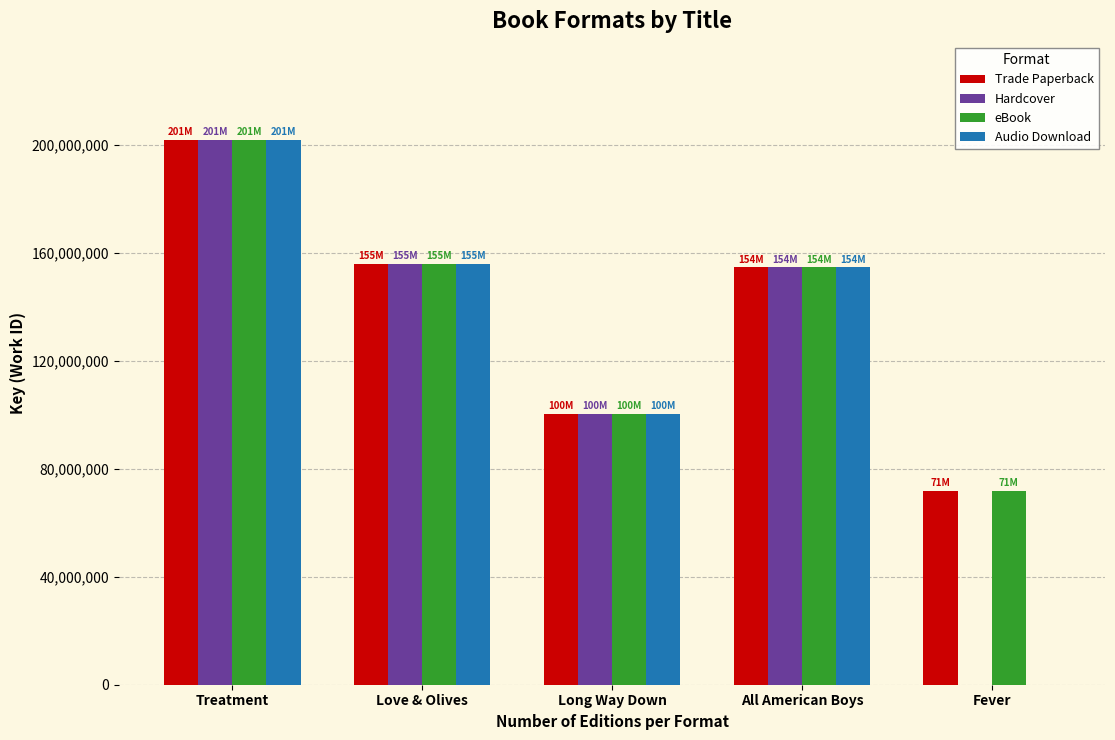

How many series are shown in this chart?

4